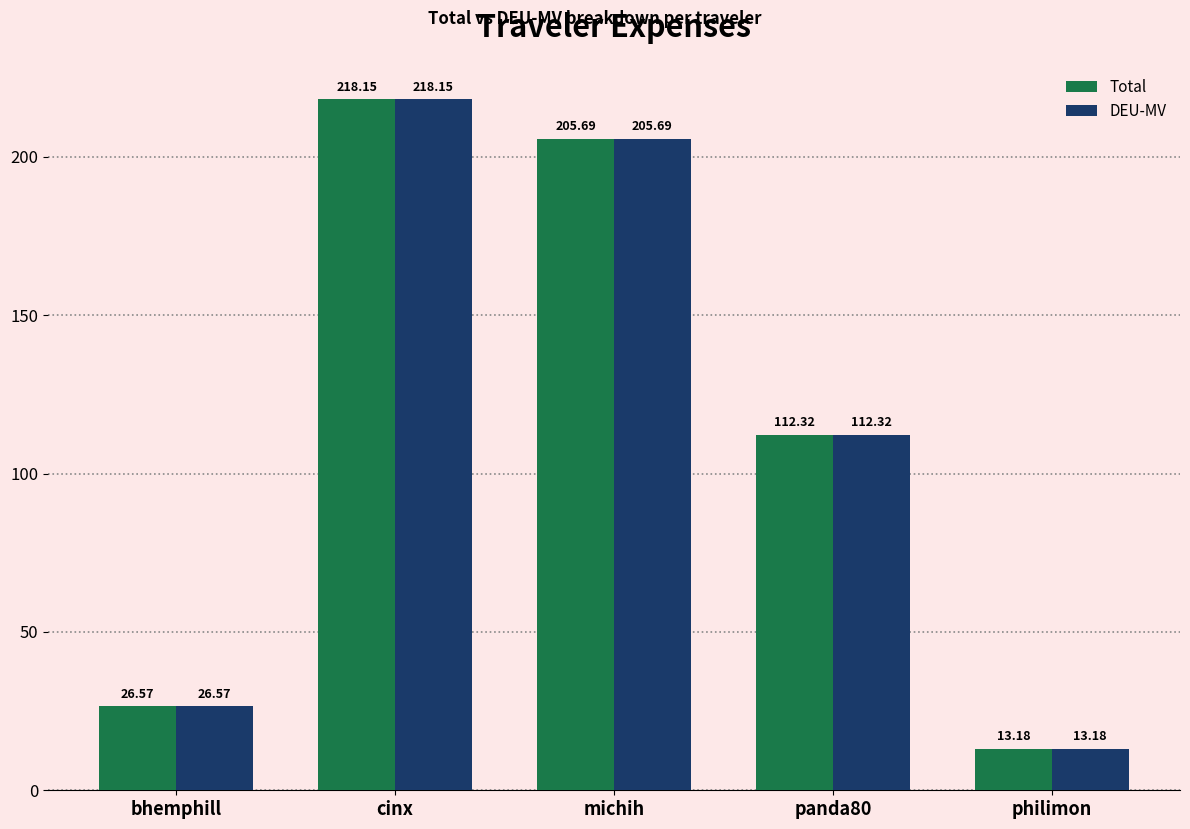

What is the total value across all series at philimon?

26.4